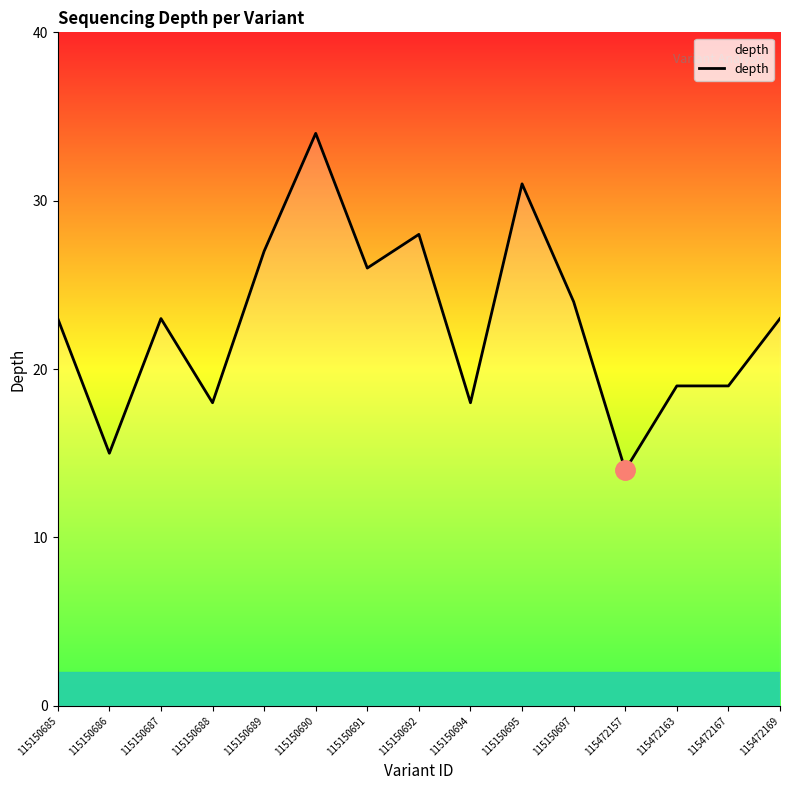

Read the value at 115472157.

14